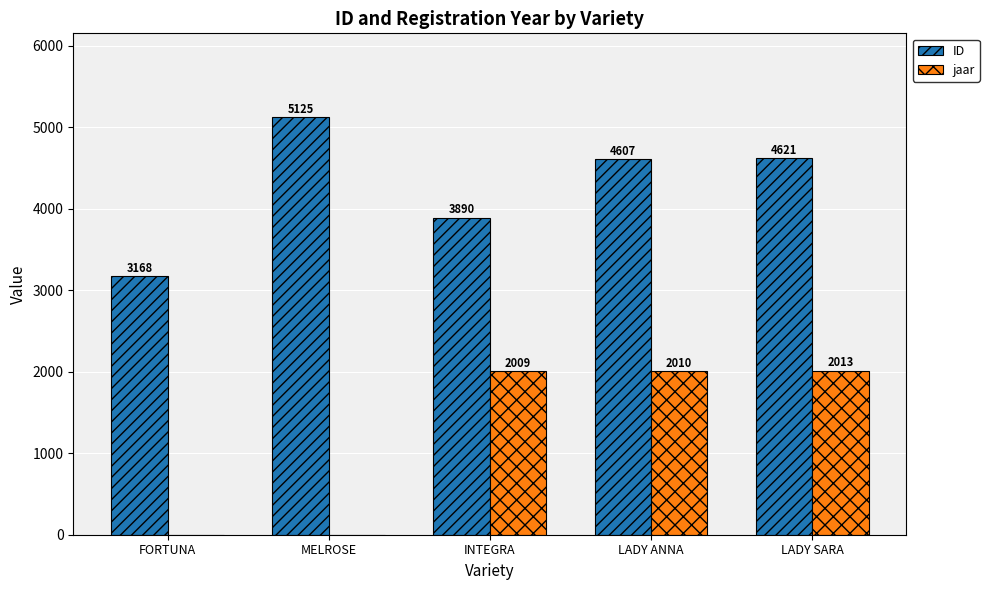

Reading left to right, what are all the values shown in this chart?

ID: 3168	5125	3890	4607	4621
jaar: 0	0	2009	2010	2013